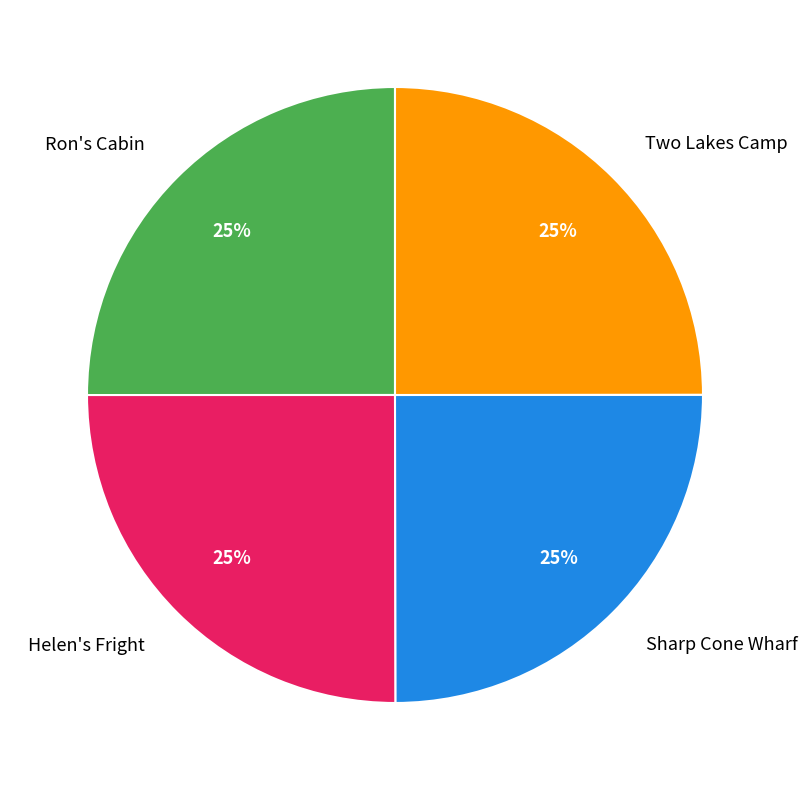

True or false: Helen's Fright accounts for 25% of the total.

True